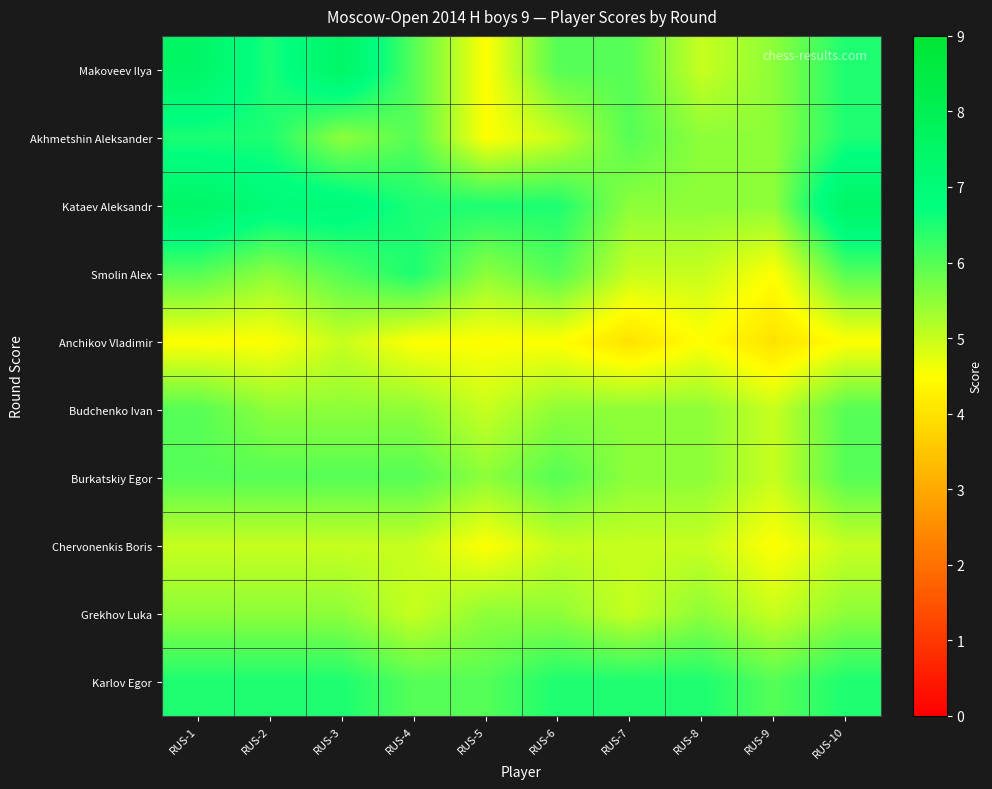

At RUS-1, list the series in order from smallest to largest.

Anchikov Vladimir, Chervonenkis Boris, Grekhov Luka, Smolin Alex, Budchenko Ivan, Burkatskiy Egor, Akhmetshin Aleksander, Karlov Egor, Makoveev Ilya, Kataev Aleksandr